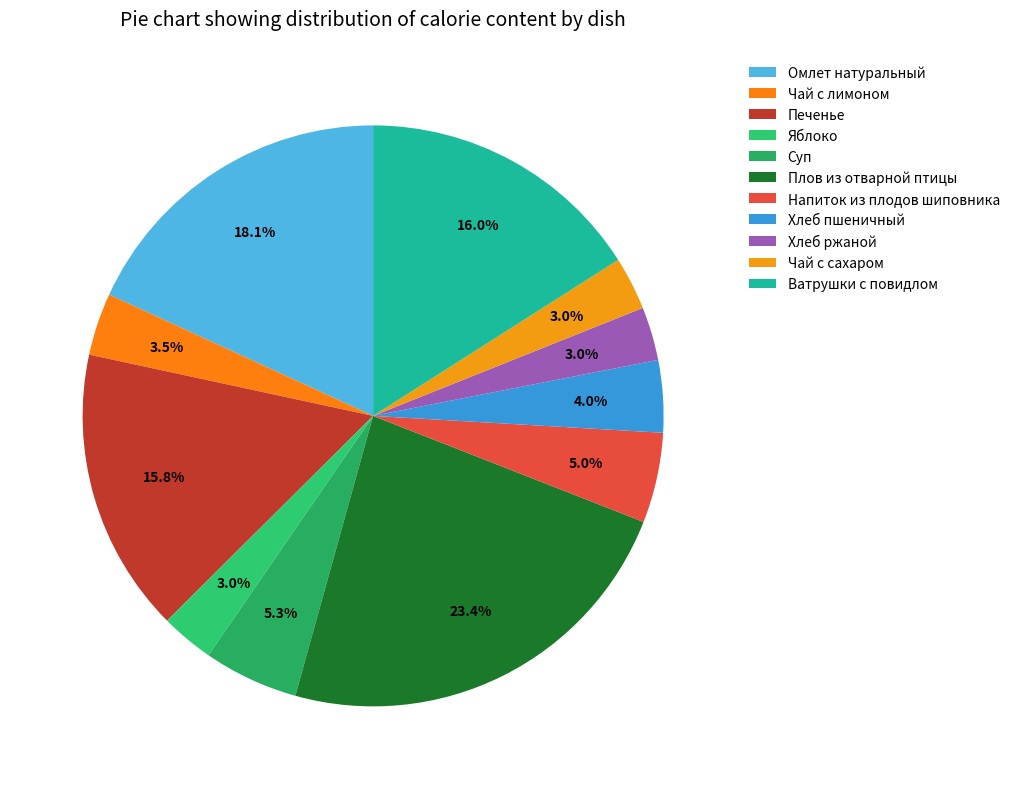

To the nearest percent, what is the difference between the largest and smallest slice percentages?

20%